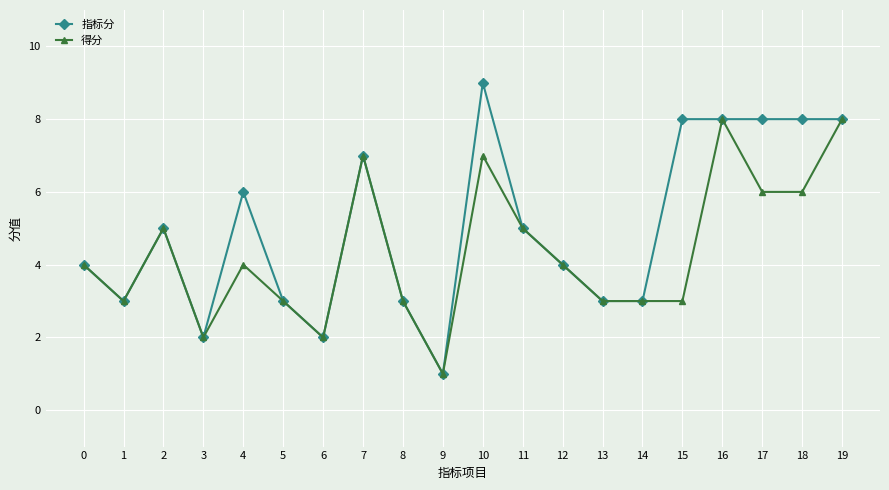

Which series has the largest total across all categories?

指标分